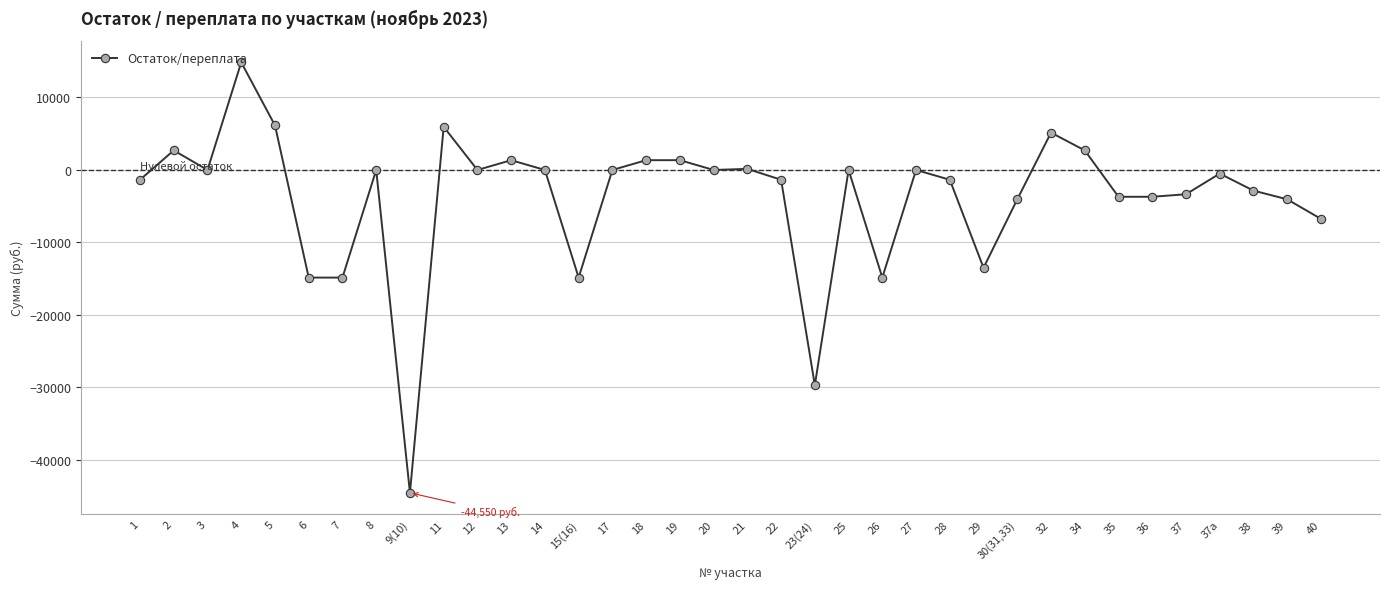

What is the average value?

-3845.6